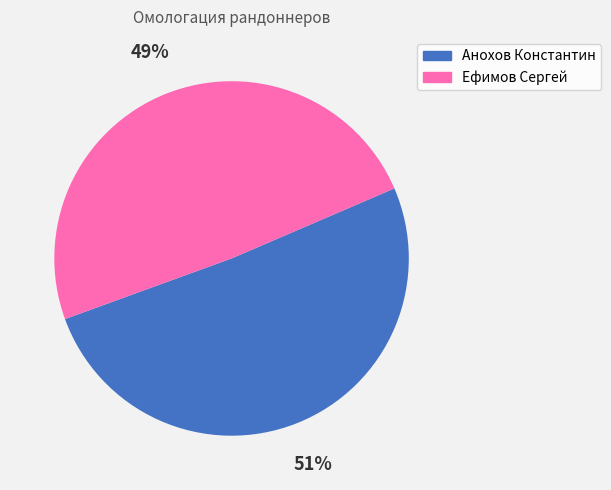

Is it true that Ефимов Сергей is 49% of the pie?

True